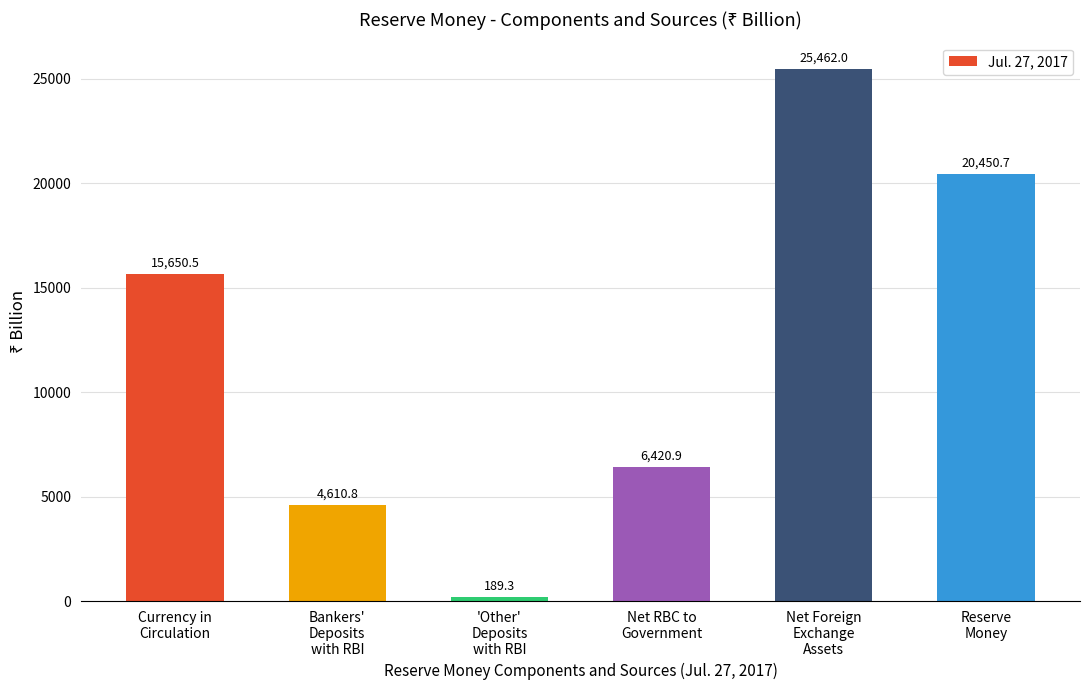

What is the value of the 4th bar from the left?

6420.9